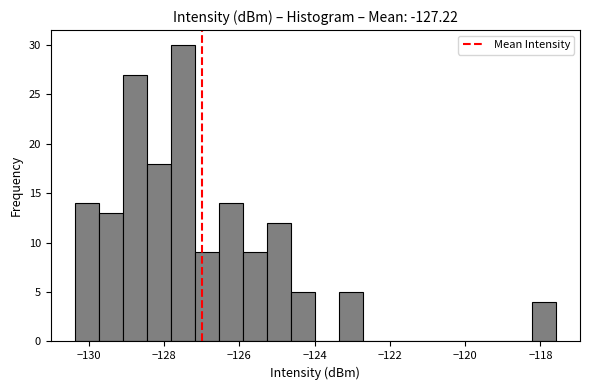

Read against the x-axis, roughly where is the centre of the tallest bar?

-127.4